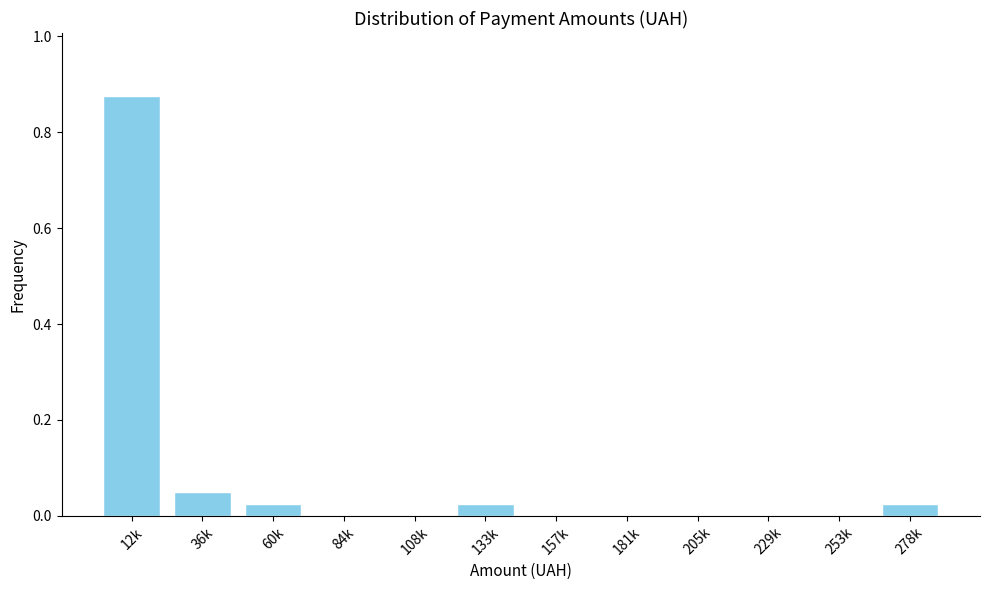

What is the change in value from 12k to 84k?

-0.9